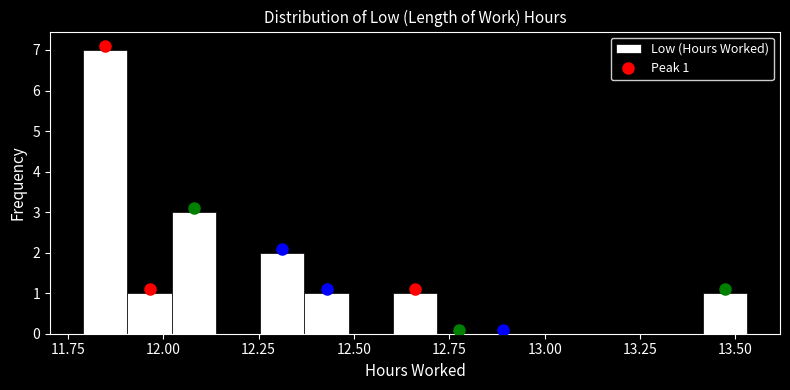

Read against the x-axis, roughly where is the centre of the tallest bar?

11.85